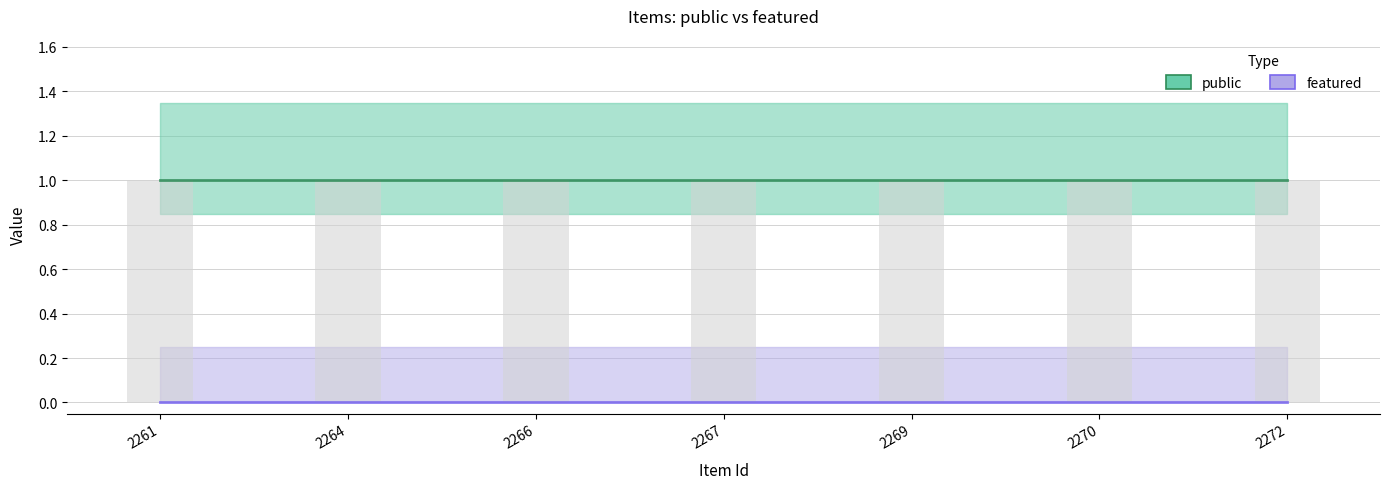

Reading right to left, transcribe all the data shown in this chart.

public: 2272=1	2270=1	2269=1	2267=1	2266=1	2264=1	2261=1
featured: 2272=0	2270=0	2269=0	2267=0	2266=0	2264=0	2261=0